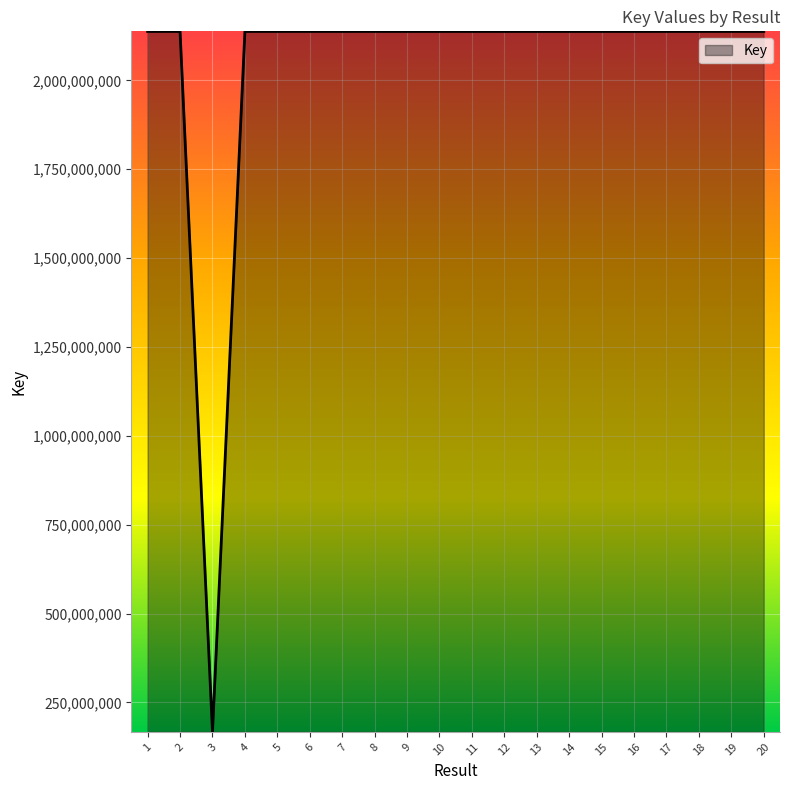

Read the value at 7.

2137695315